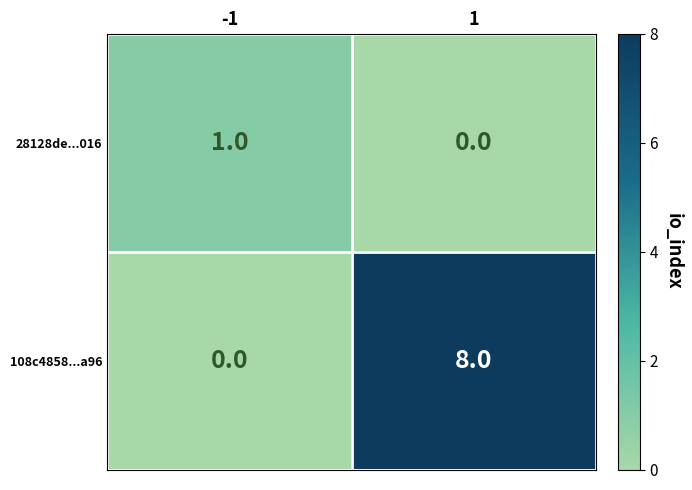

Rank the series at 1 from lowest to highest value.

28128de...016, 108c4858...a96